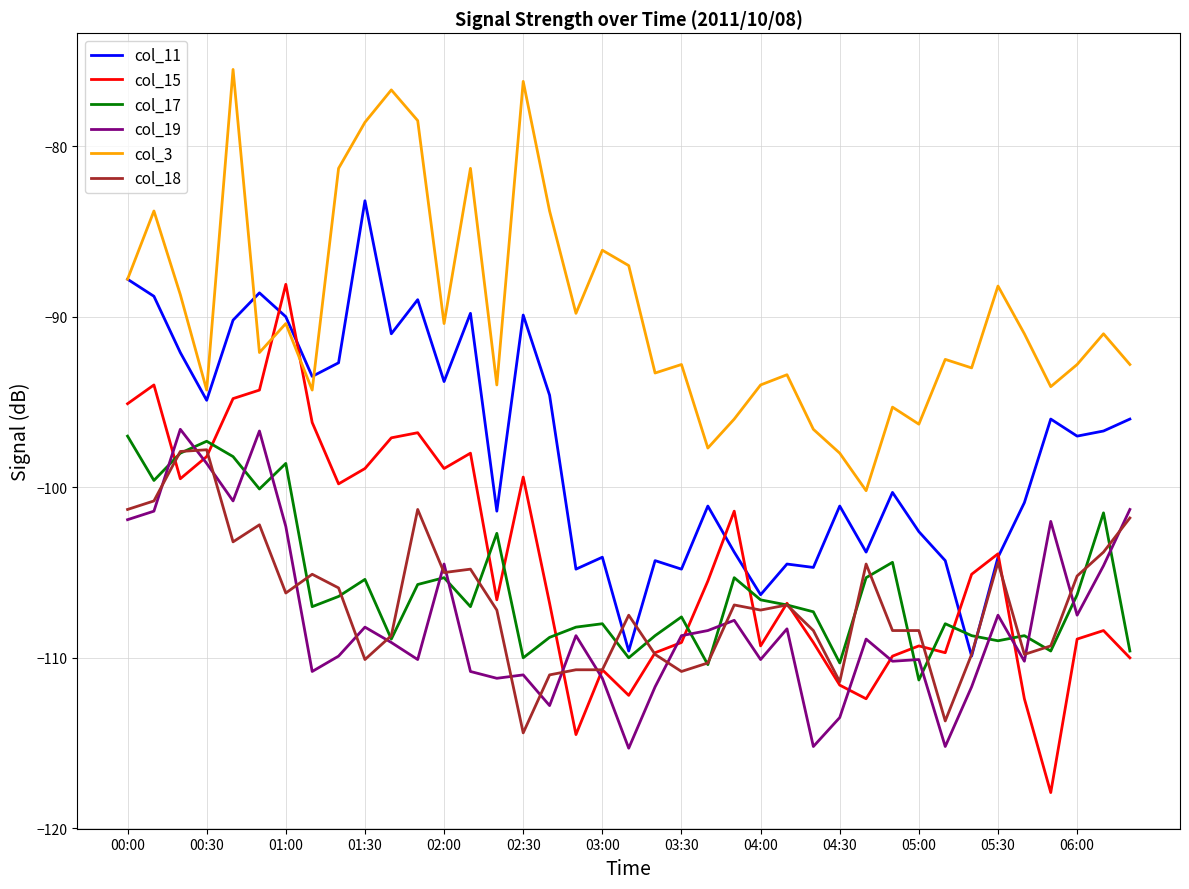

Which series has the largest total across all categories?

col_3